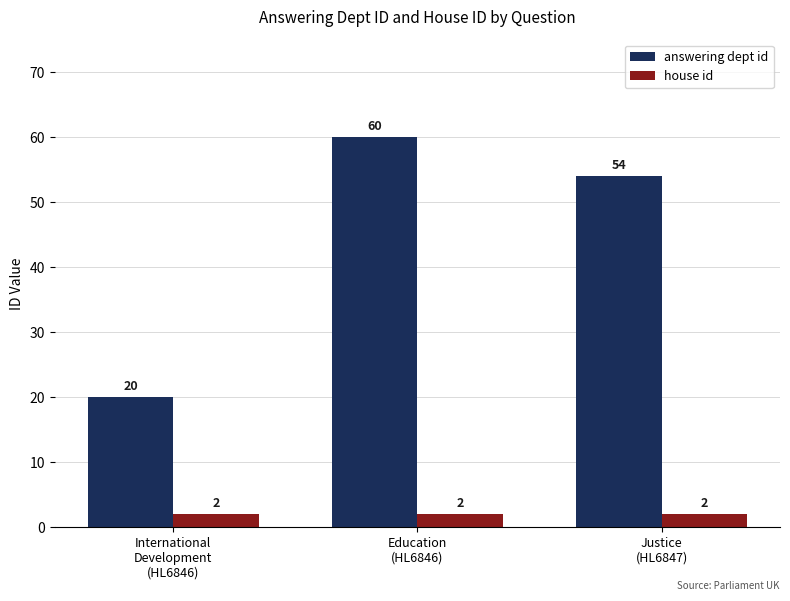

How many bars are there in total?

6